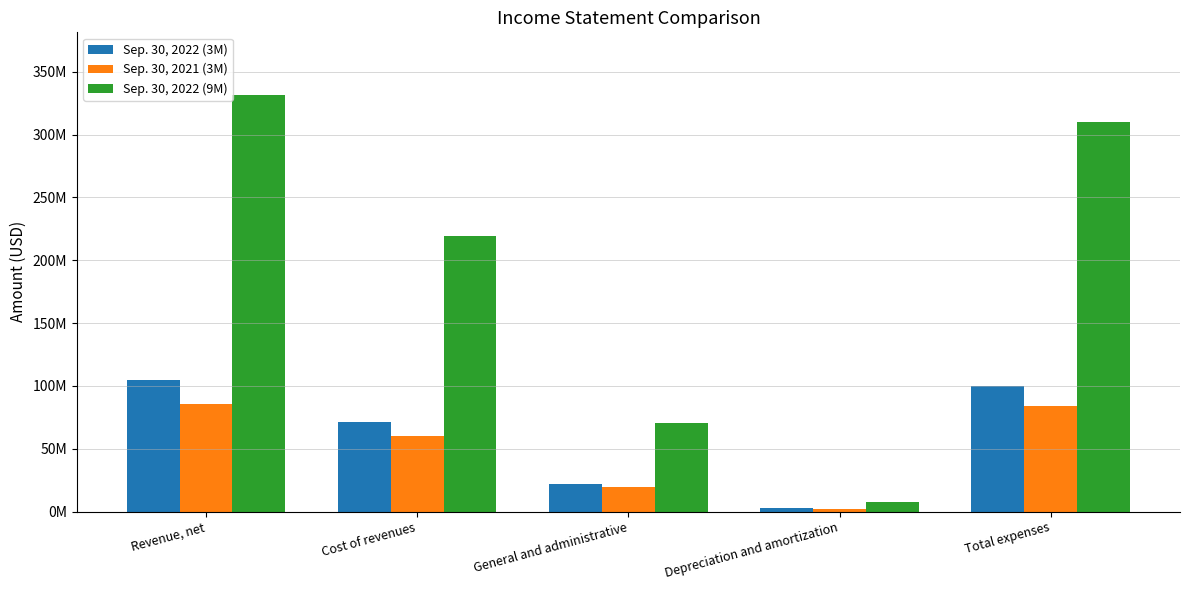

Which series has the largest total across all categories?

Sep. 30, 2022 (9M)